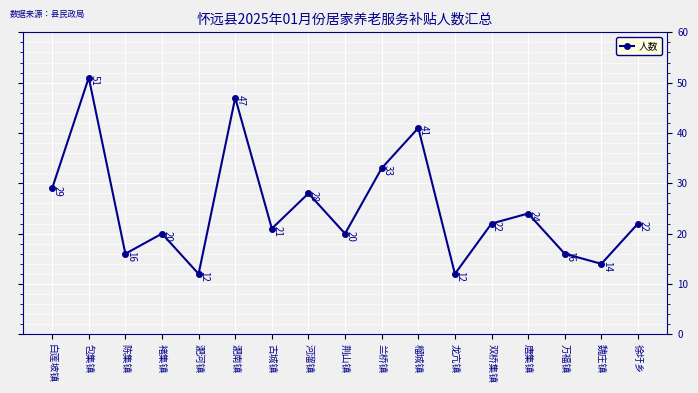

What is the sum of the values at 龙亢镇 and 万福镇?

28